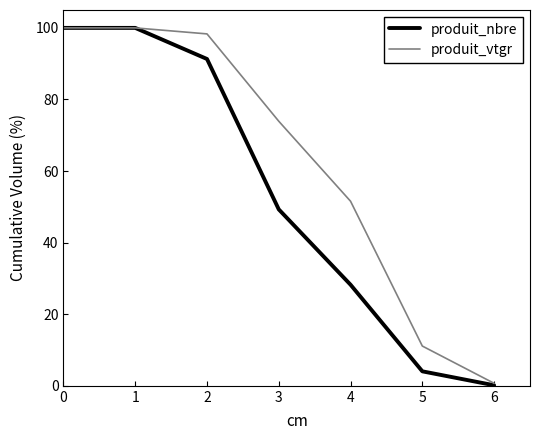

True or false: produit_nbre has a value of 147.3 at 2.

False